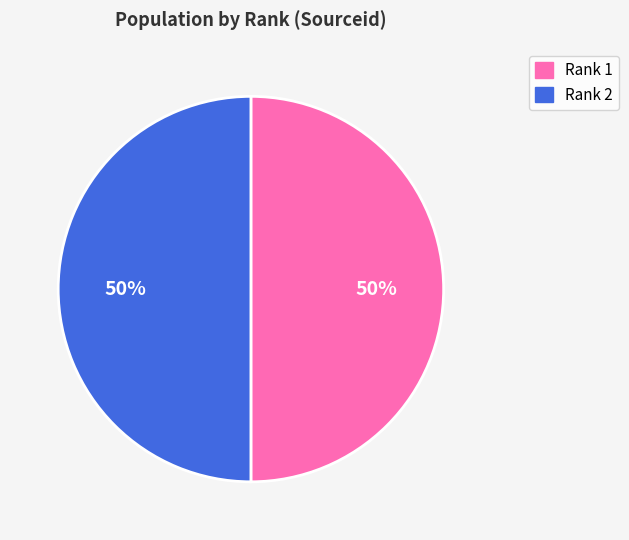

True or false: Rank 2 accounts for 43% of the total.

False